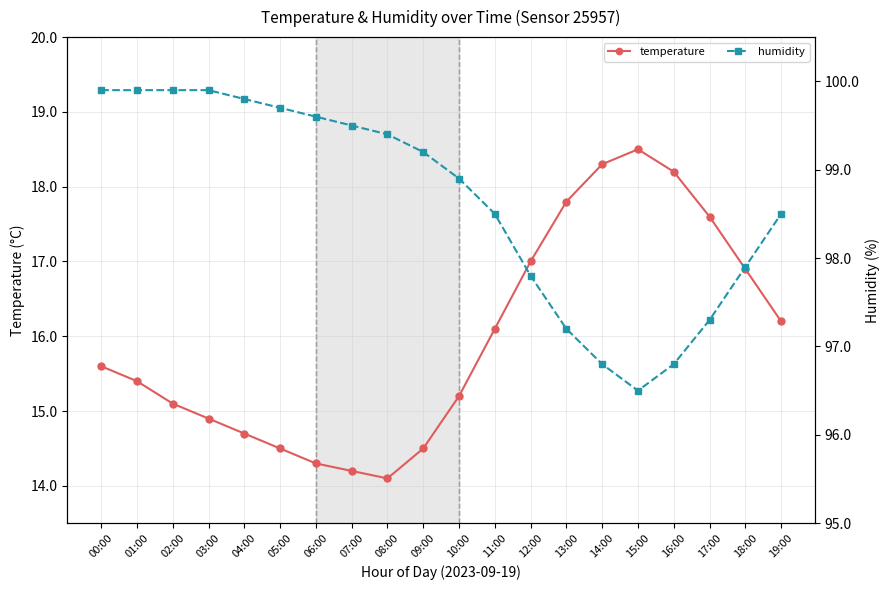

What is the highest value of the temperature series?

18.5